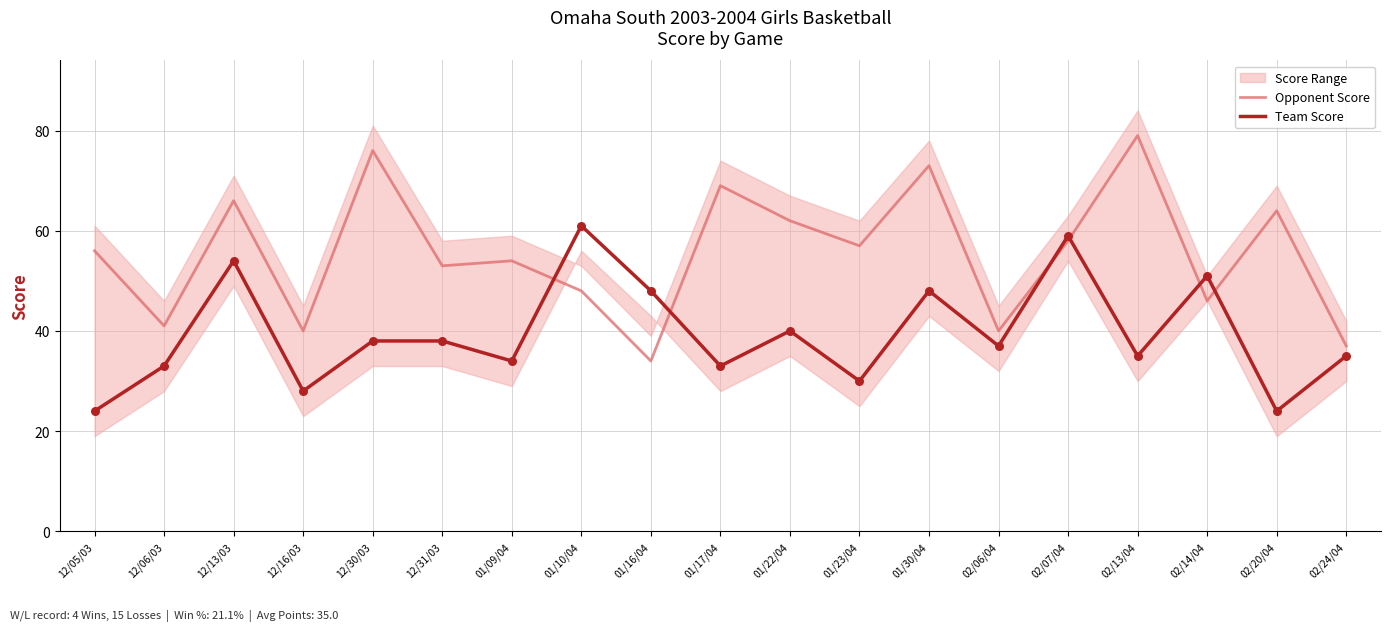

Which series has the widest spread of Y values?

Opponent Score